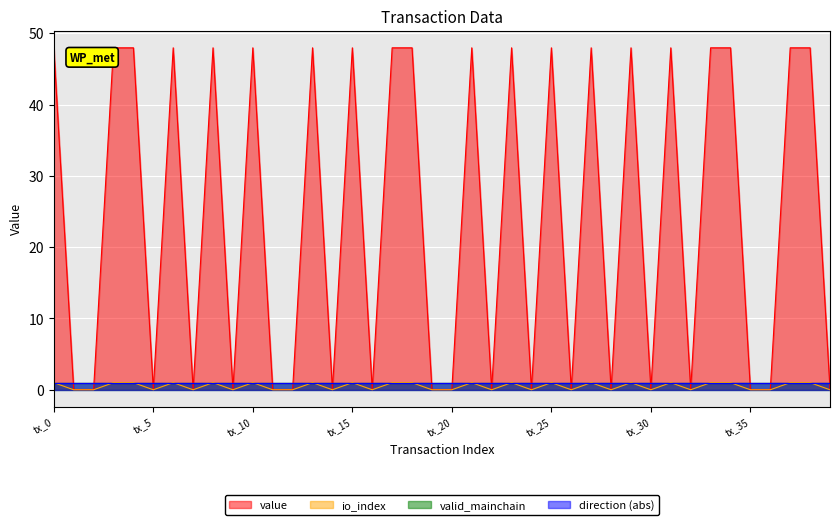

What is the maximum value for value?

48.0